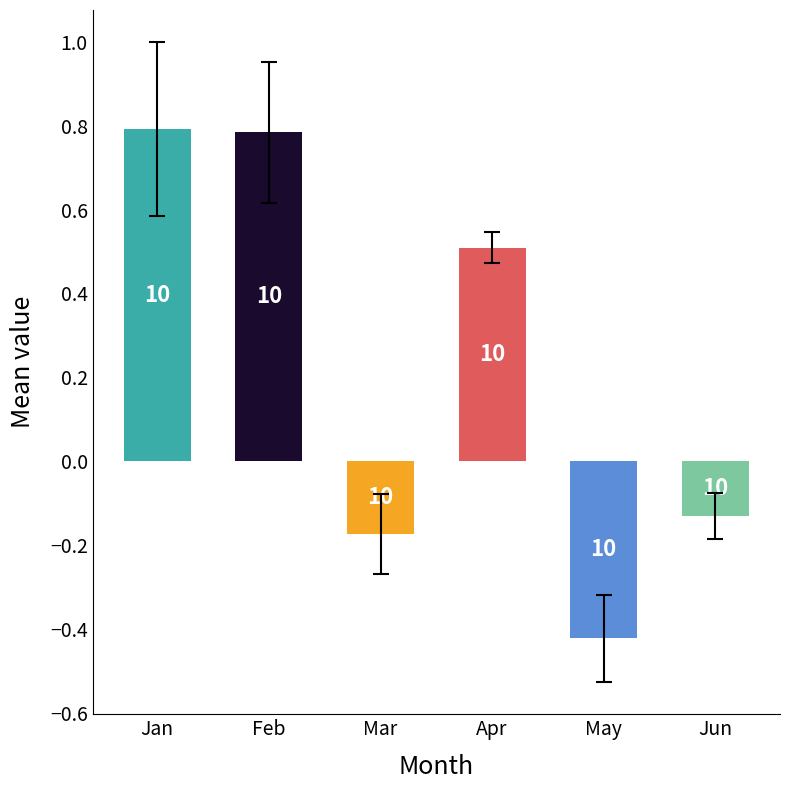

The Jun series shows -0.0 at pct45. True or false?

False